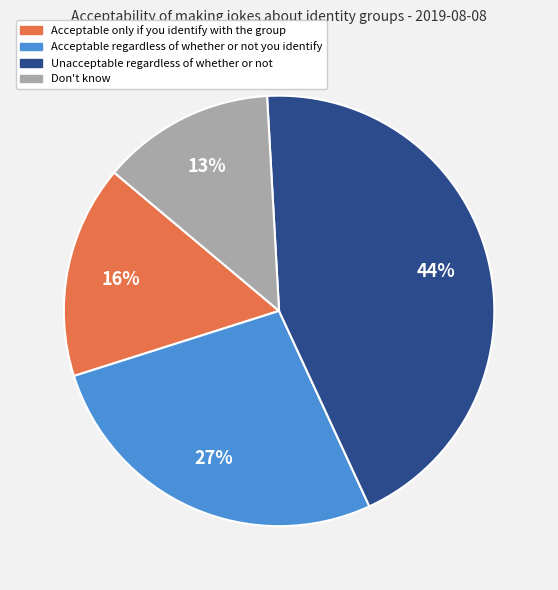

Combined, do Don't know and Acceptable only if you identify with the group account for over 50%?

No